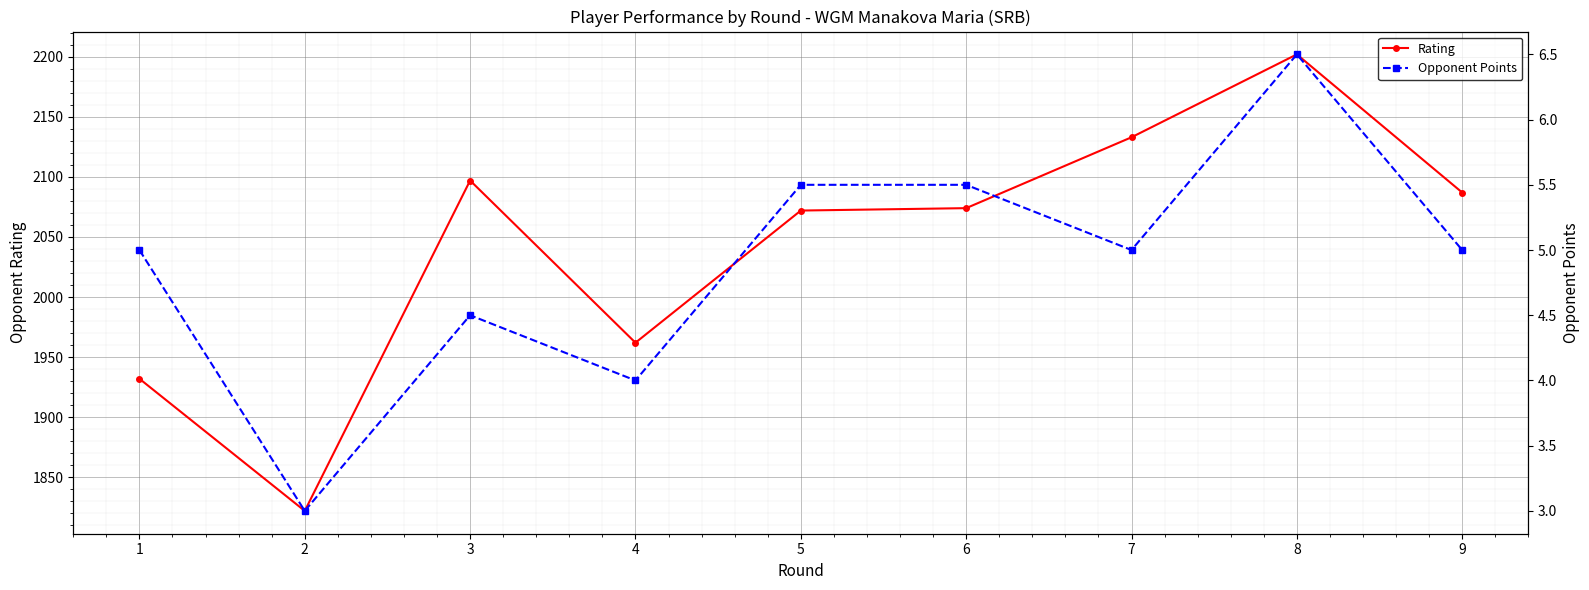

The Rating series shows 1962.0 at 4. True or false?

True